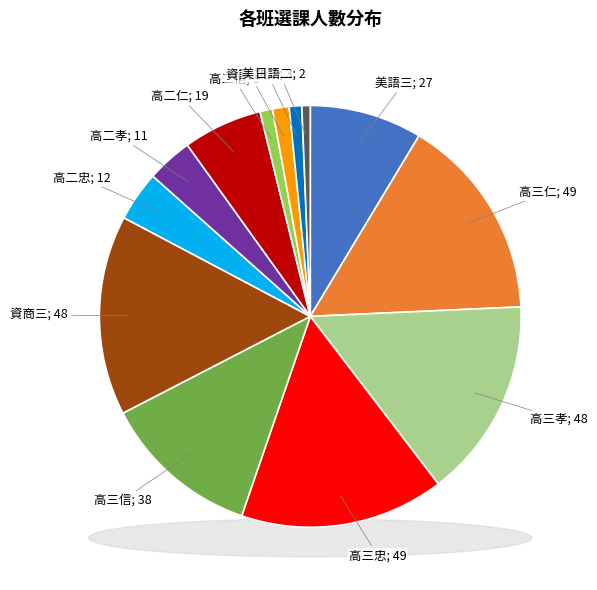

What percentage is the 美語二 slice, to the nearest percent?

1%